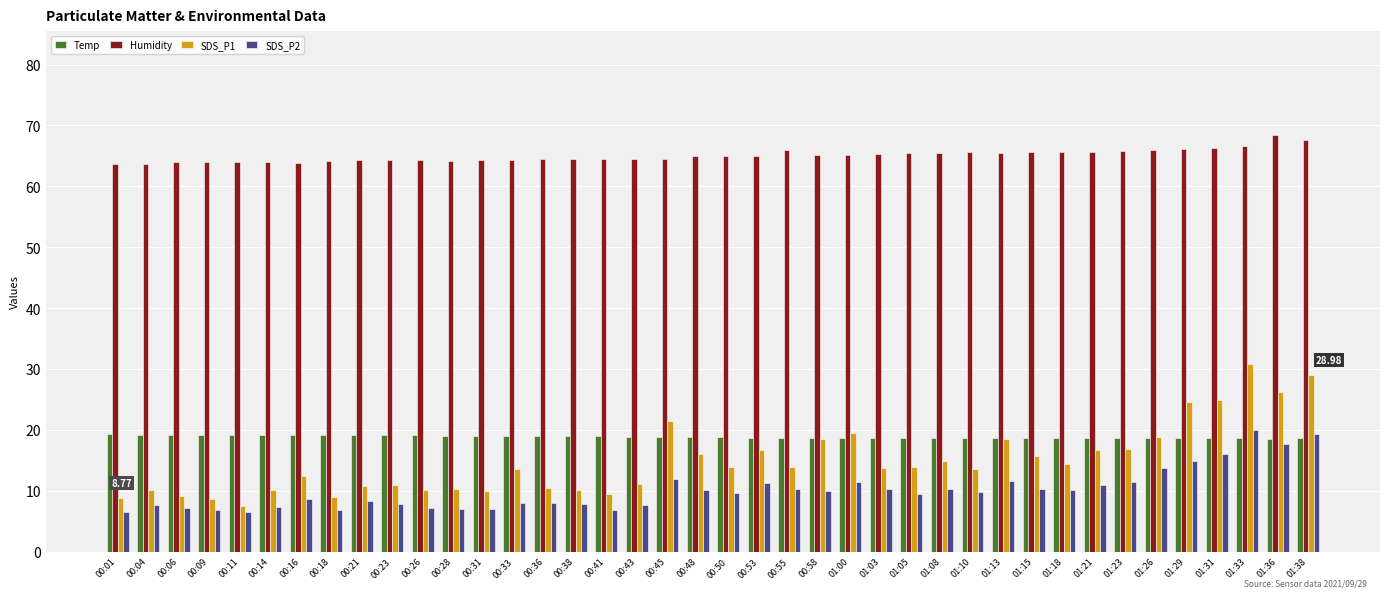

At 01:08, list the series in order from largest to smallest.

Humidity, Temp, SDS_P1, SDS_P2